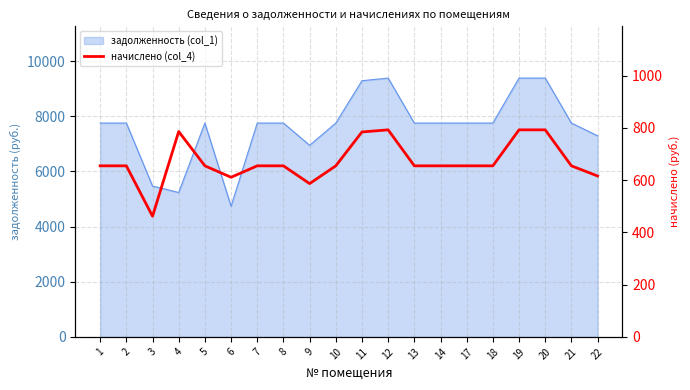

How many data points are less than 654?

4